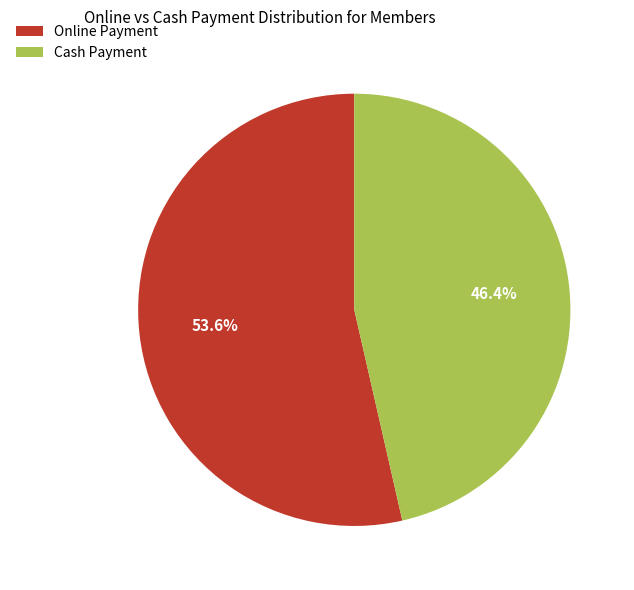

Rank the categories by value from lowest to highest.

Cash Payment, Online Payment